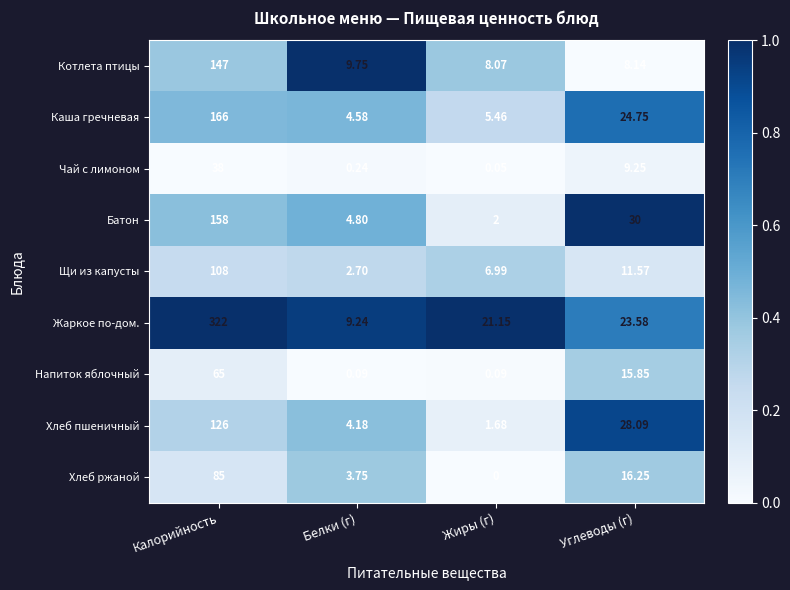

Where does the Батон series first go above 30?

Калорийность